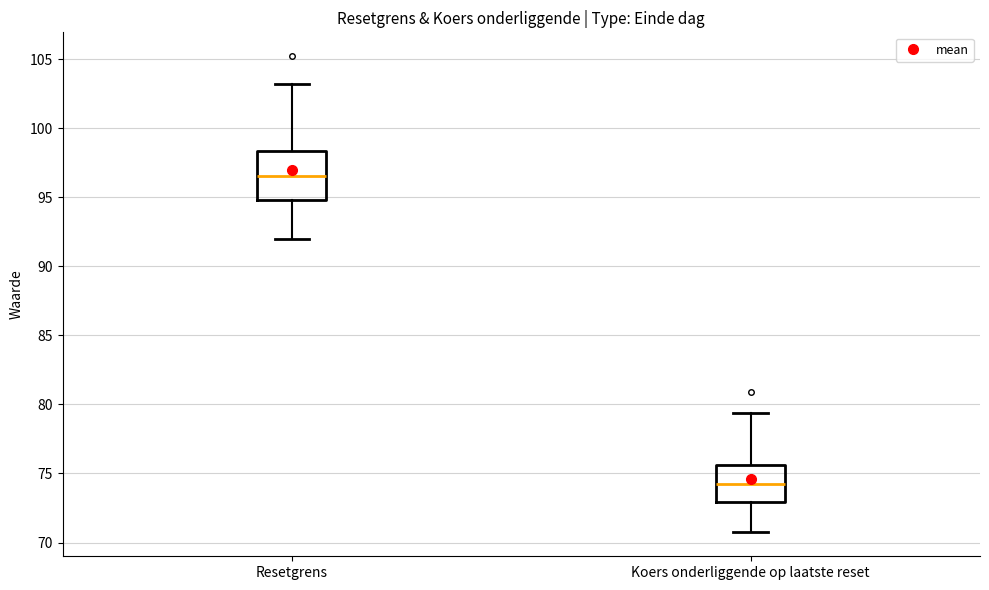

Where is the lower edge of the box for Koers onderliggende op laatste reset on the y-axis? The values are not printed on the chart, so give them approximately, as read against the axis.

73.0